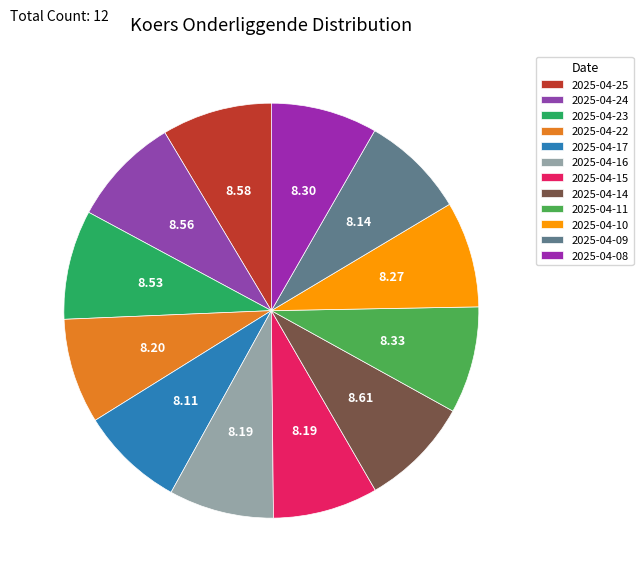

Is there a majority slice in this chart?

No